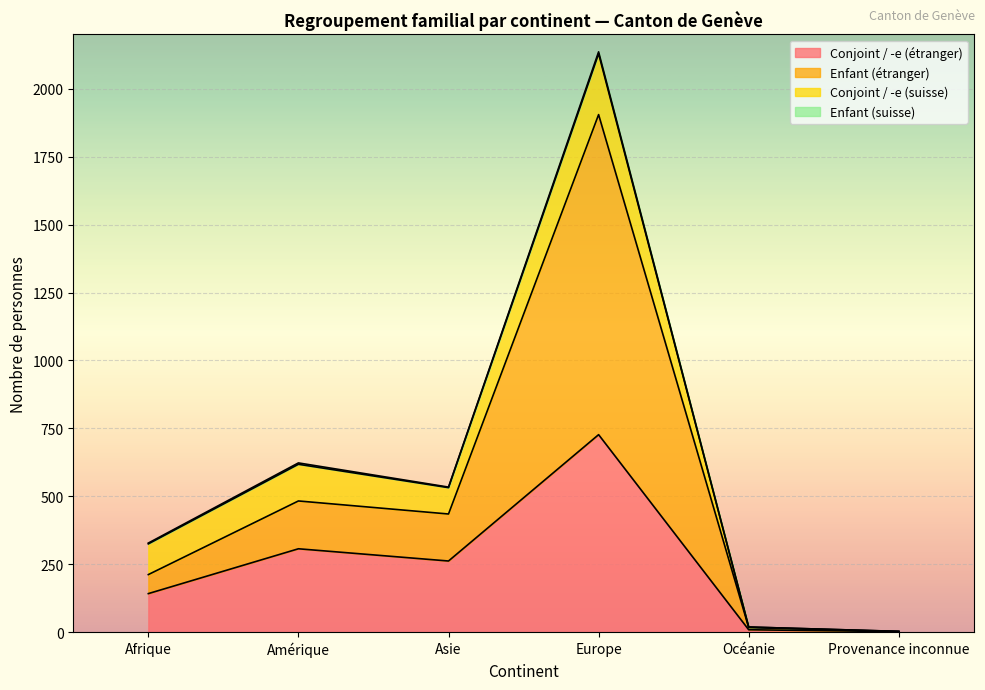

True or false: Conjoint / -e (étranger) has a value of 262 at Asie.

True